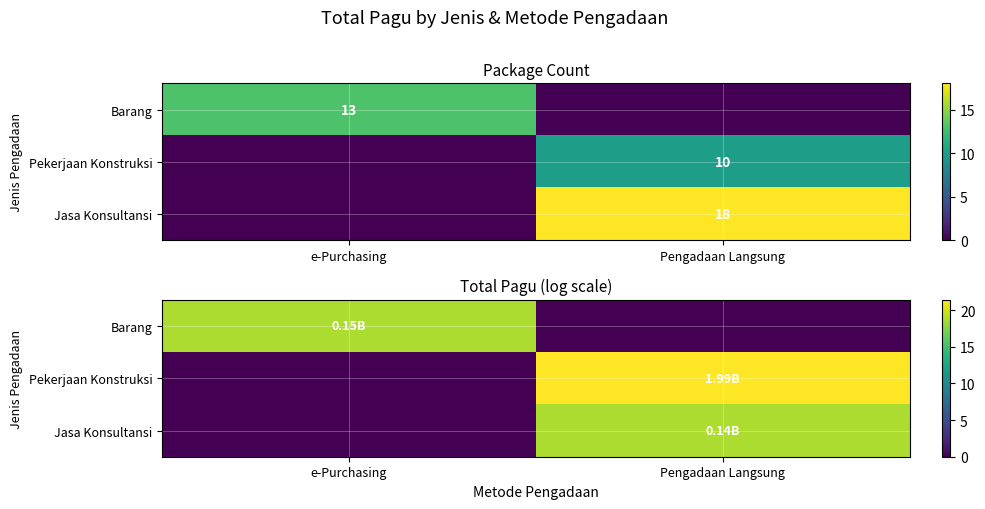

Is the value of Barang at e-Purchasing greater than the value of Jasa Konsultansi at Pengadaan Langsung?

Yes